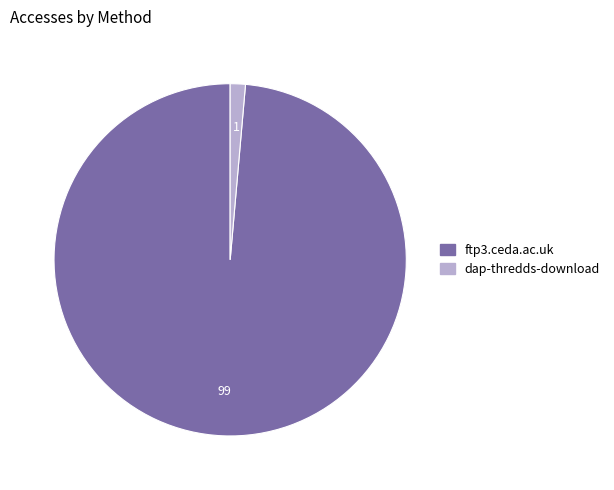

Count the number of slices in the pie.

2